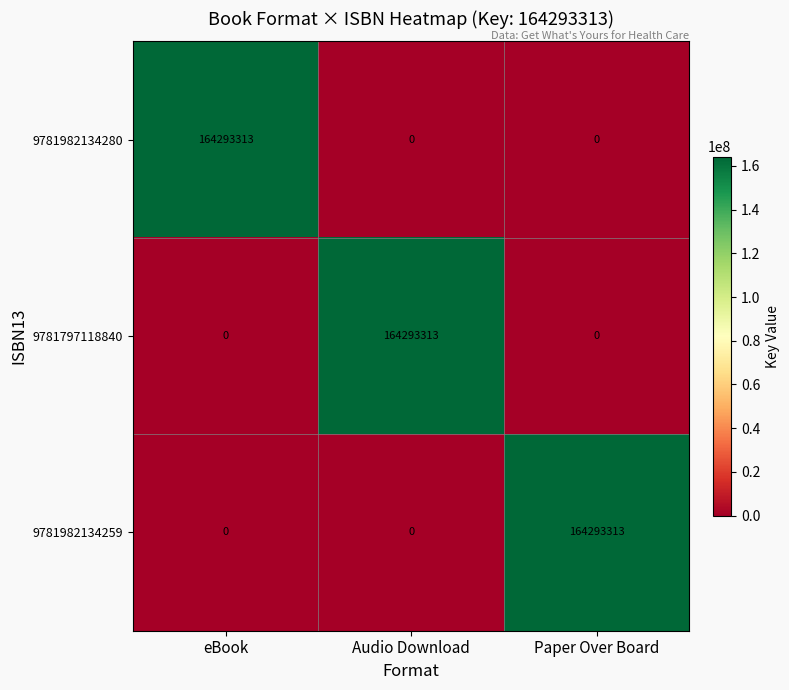

What is the maximum value for 9781797118840?

164293313